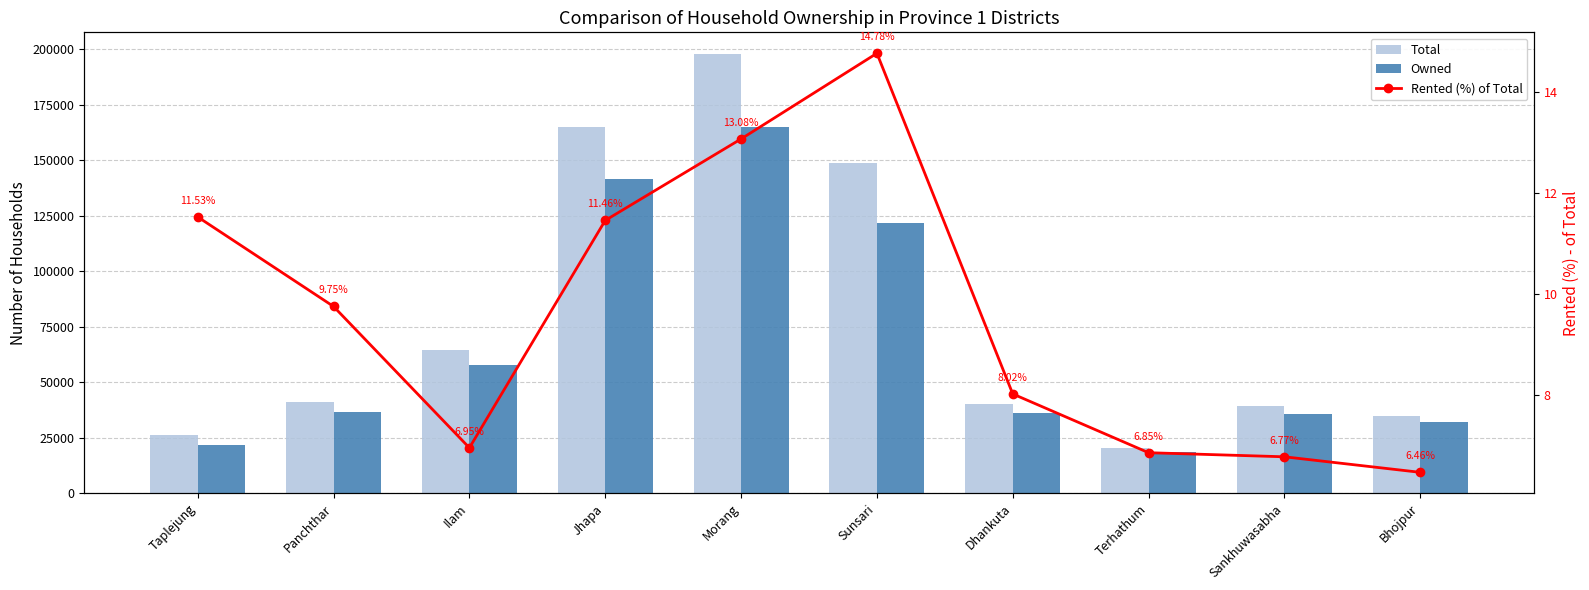

At which label does Total first exceed 41176?

Ilam